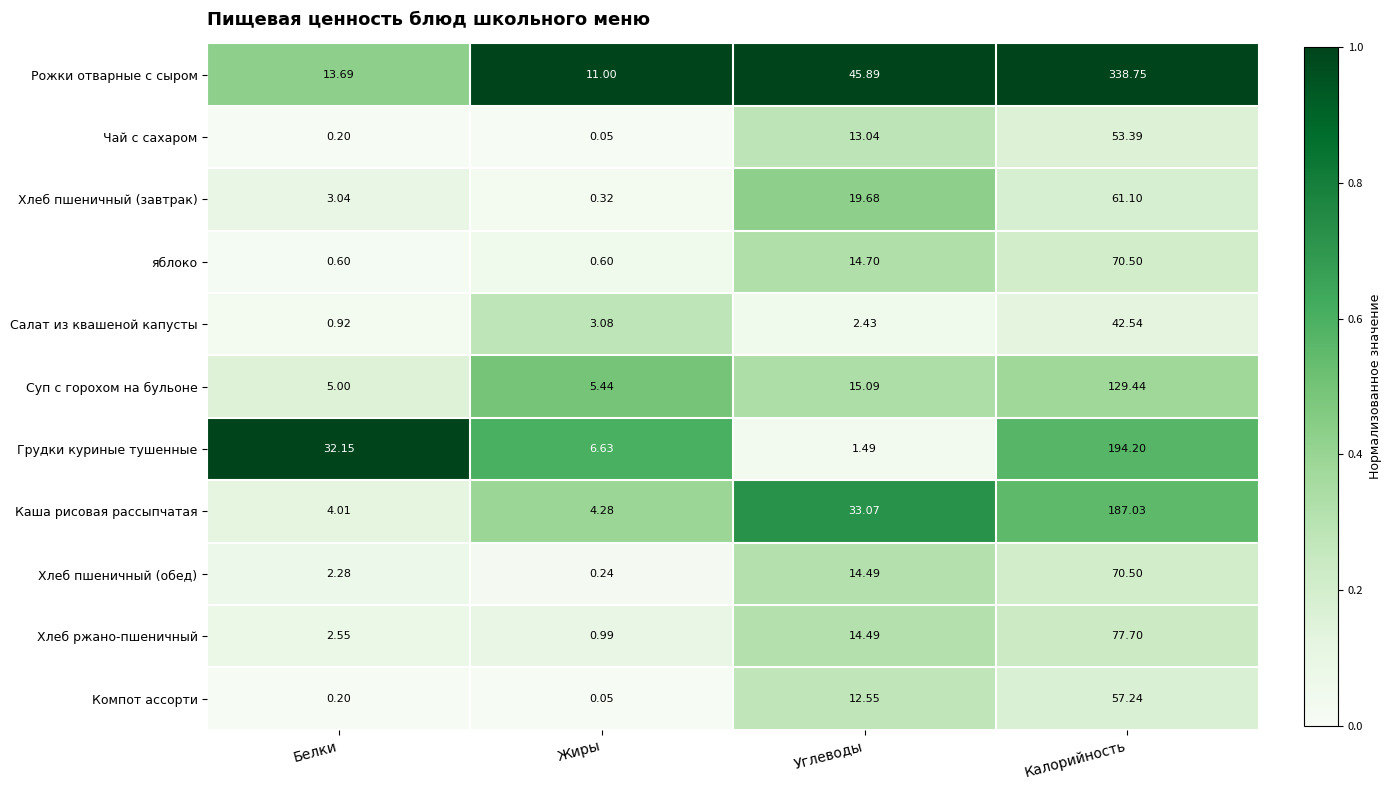

Which series has the largest total across all categories?

Рожки отварные с сыром